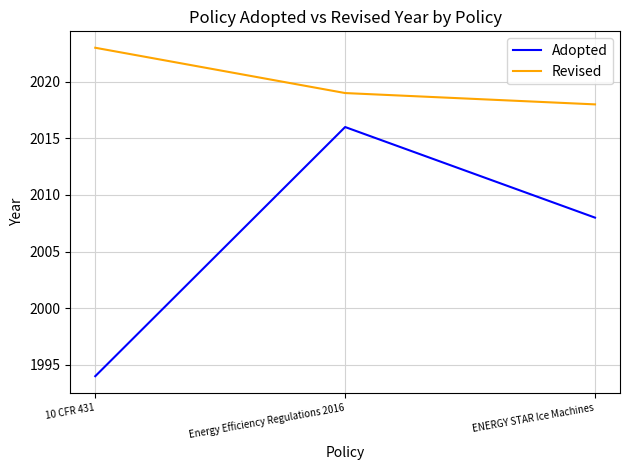

The Revised series shows 1245 at ENERGY STAR Ice Machines. True or false?

False